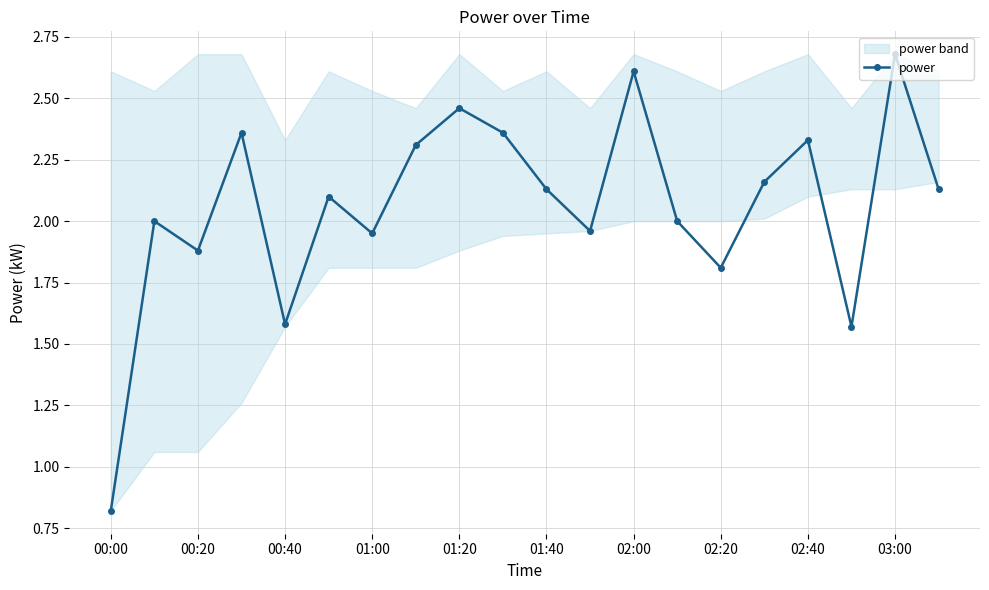

True or false: power has a value of 1.5 at 02:40.

False